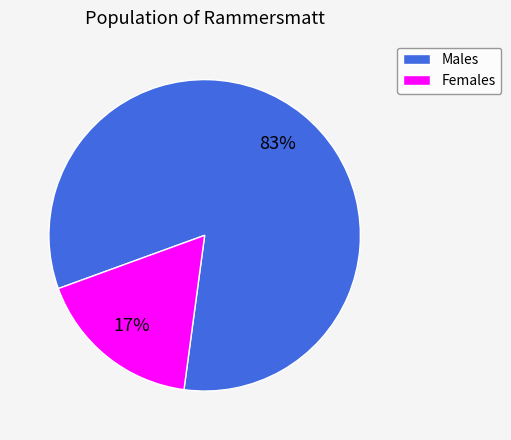

To the nearest percent, what is the average slice percentage?

50%